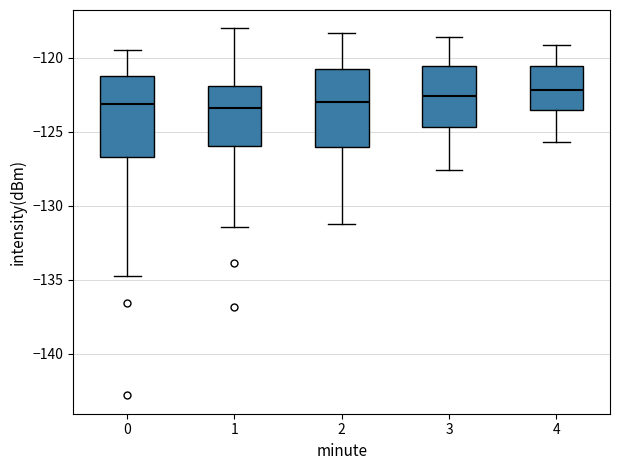

Where is the upper edge of the box at x = 2 on the y-axis? The values are not printed on the chart, so give them approximately, as read against the axis.

-120.5